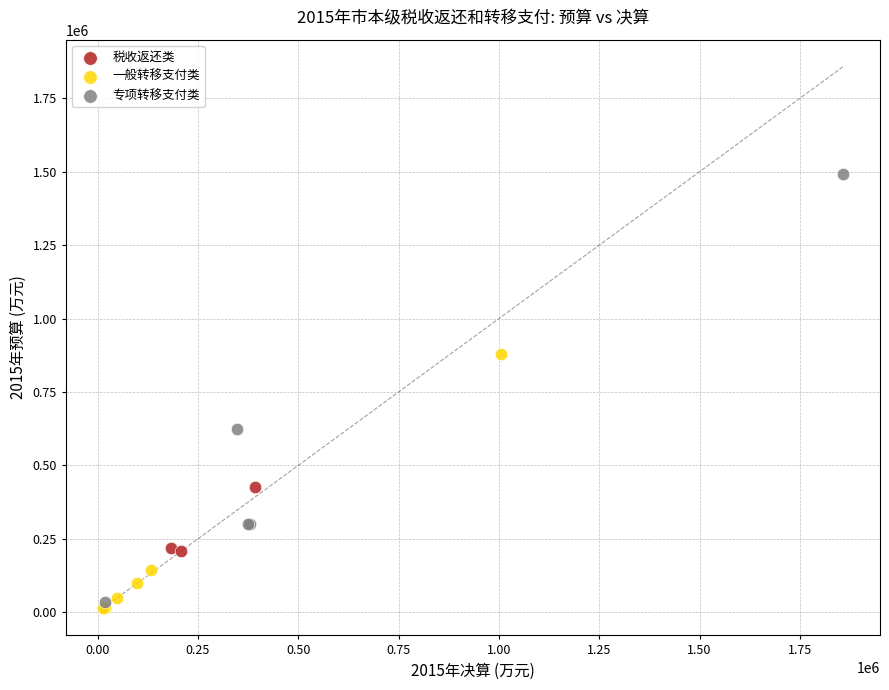

Which series reaches the maximum Y coordinate?

专项转移支付类